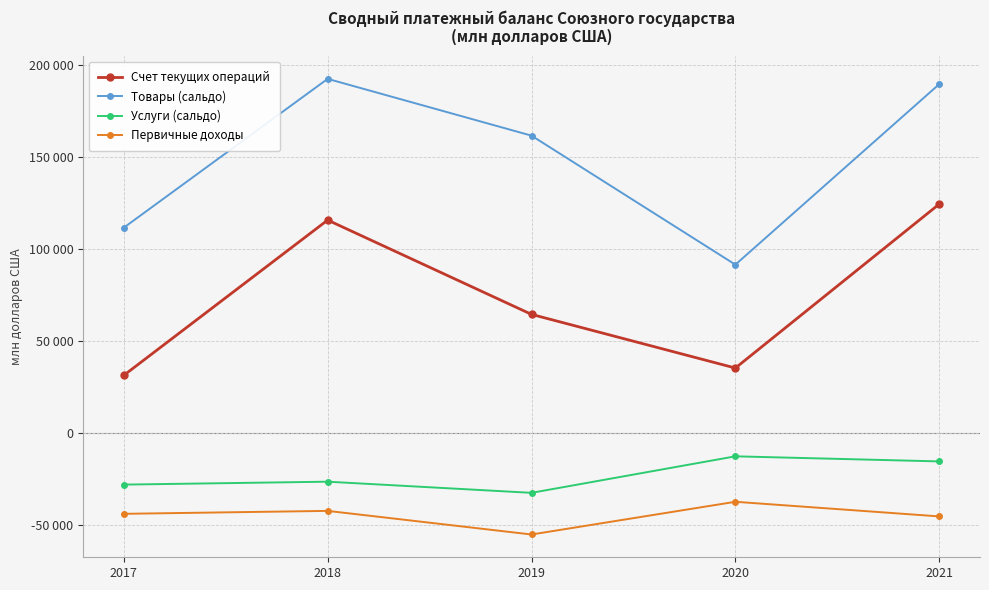

What are all the series names shown in the legend?

Счет текущих операций, Товары (сальдо), Услуги (сальдо), Первичные доходы